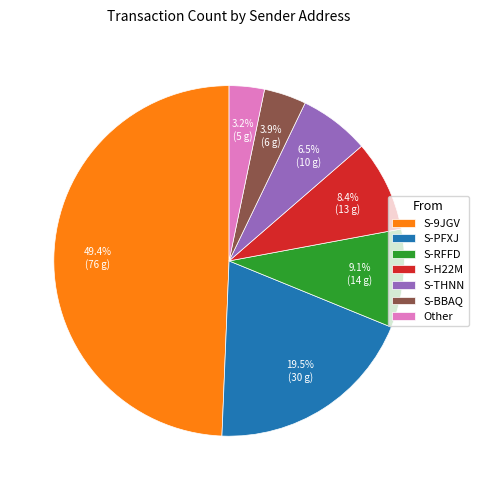

Is there a majority slice in this chart?

No